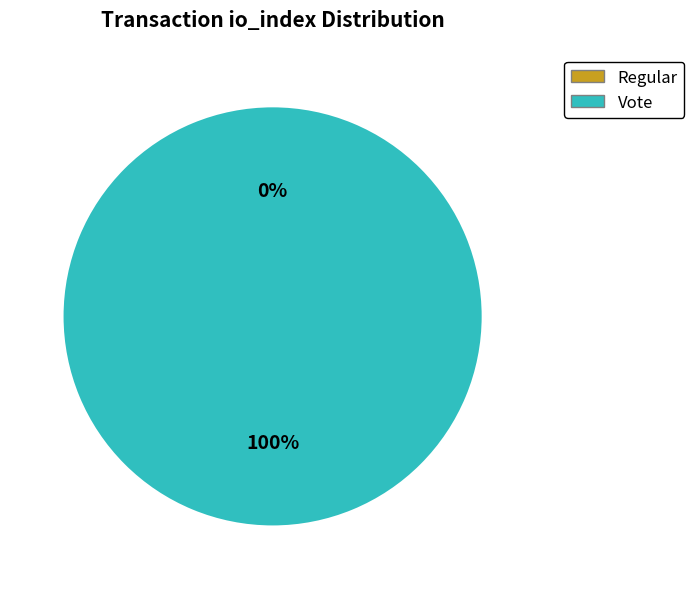

To the nearest percent, what is the difference between the largest and smallest slice percentages?

100%